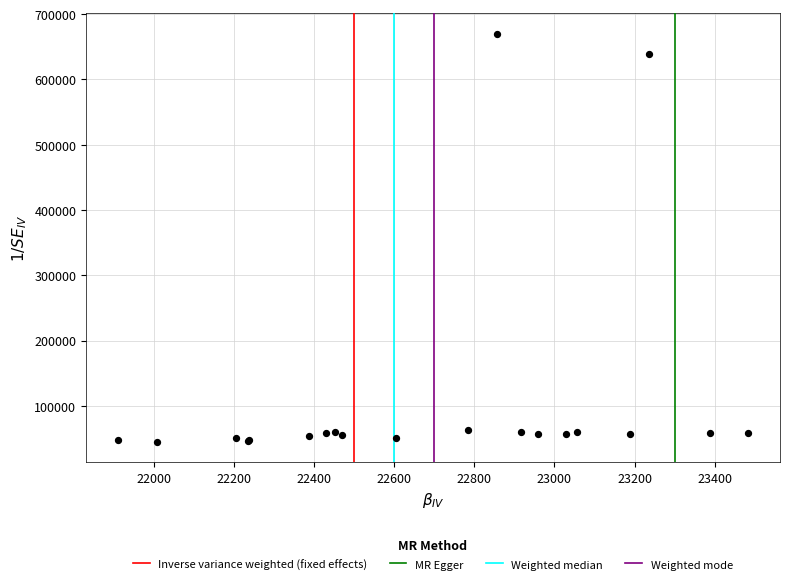

What Y value in the scatter plot is closest to 357449?

638774